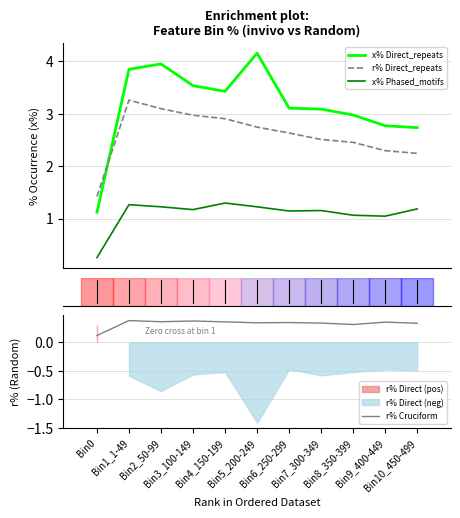

How many interior local peaks does the x% Direct_repeats series have?

2